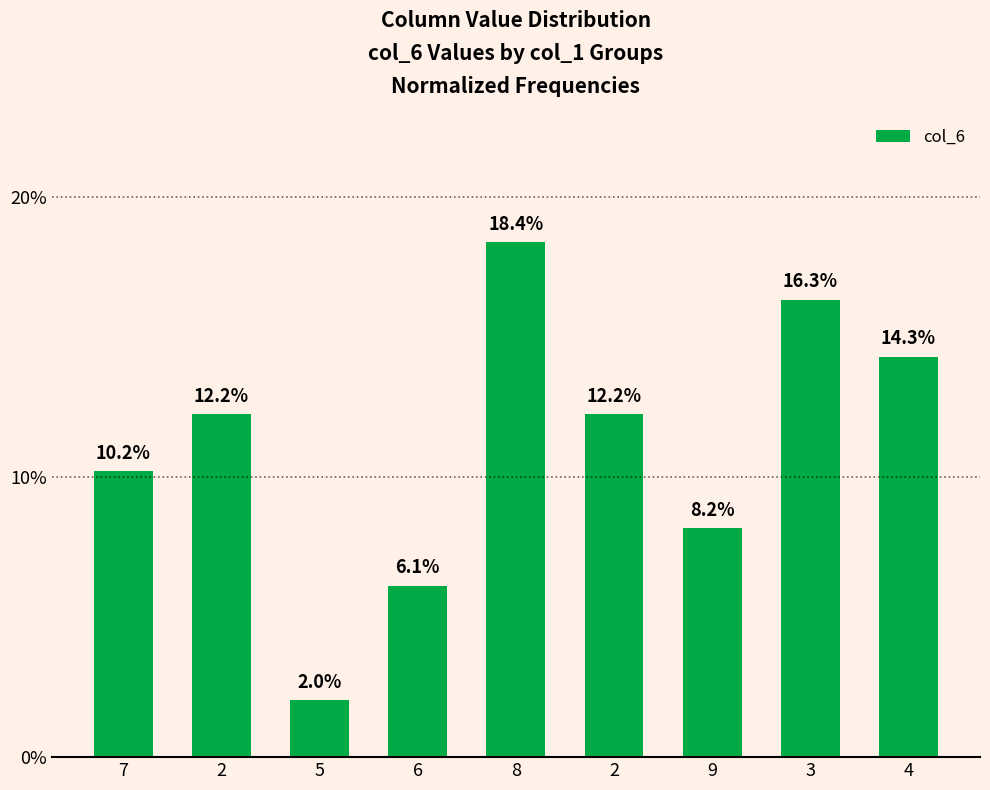

Rank the categories by value from highest to lowest.

8, 3, 4, 2, 2, 7, 9, 6, 5